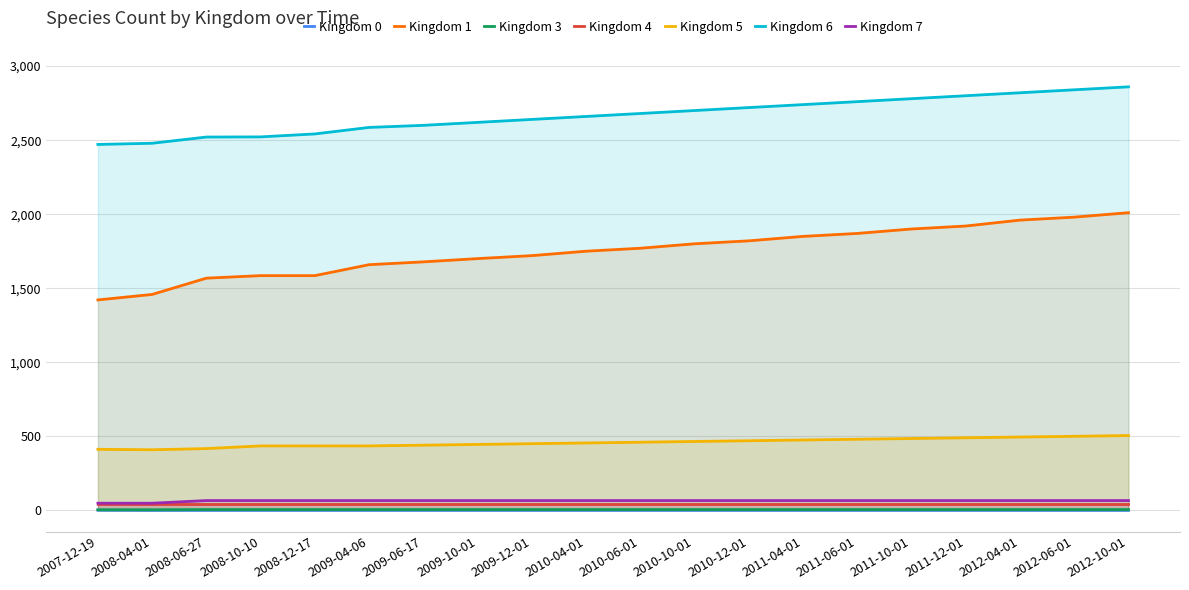

What is the total value across all series at 2008-10-10?

4658